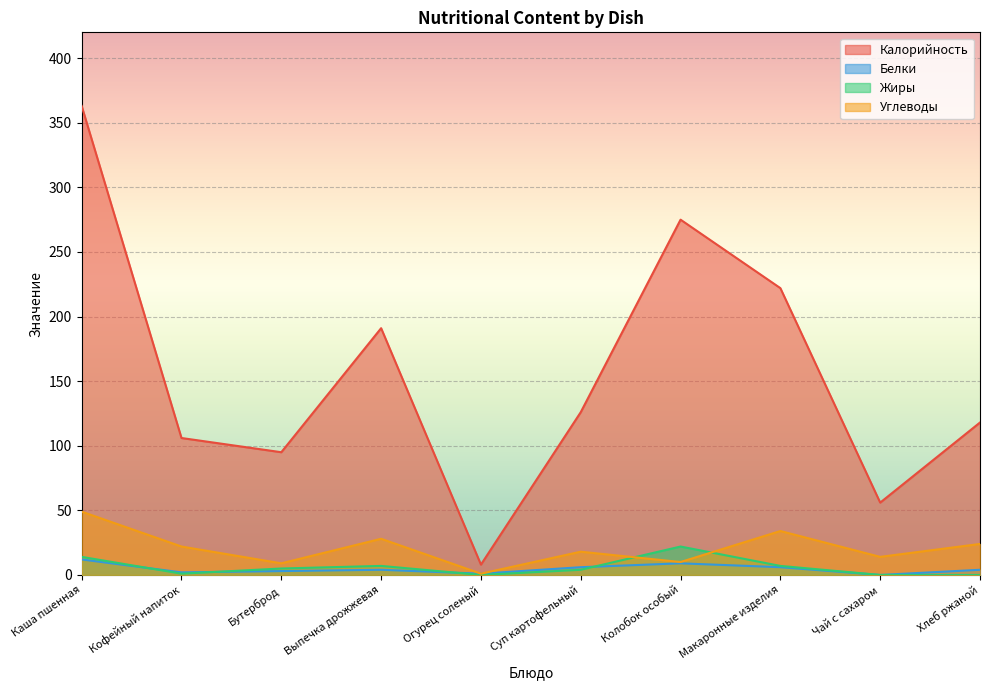

How many values in the Белки series exceed 4?

4